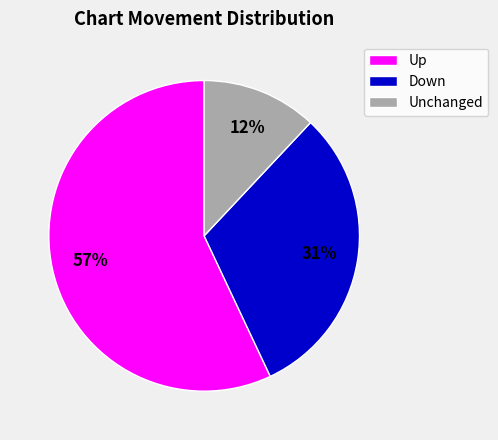

Is there a majority slice in this chart?

Yes